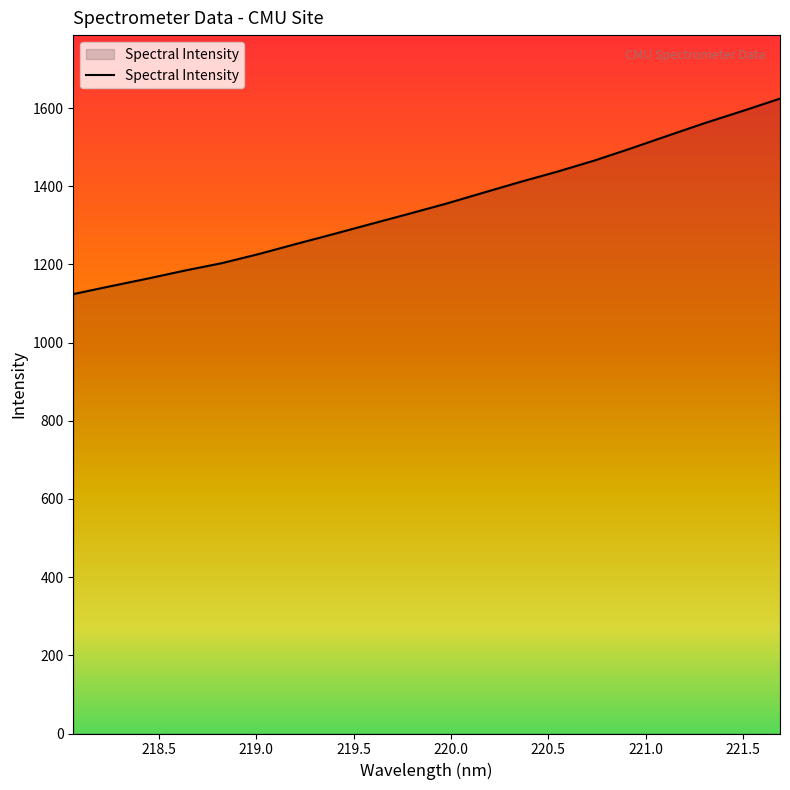

What is the difference between the maximum and minimum values?

500.1